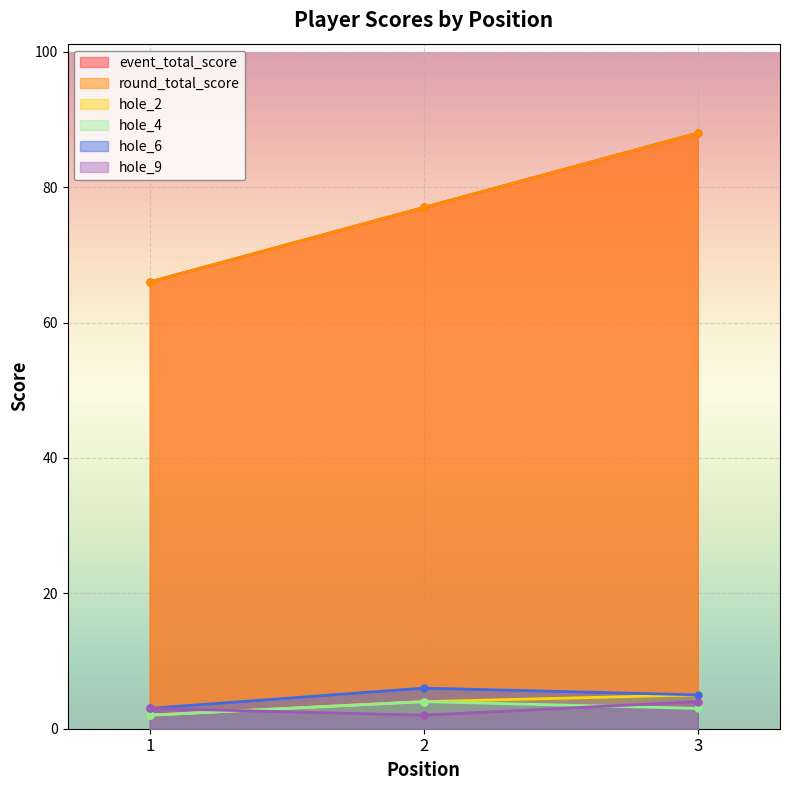

What is the sum of the hole_4 values at 2 and 3?

7